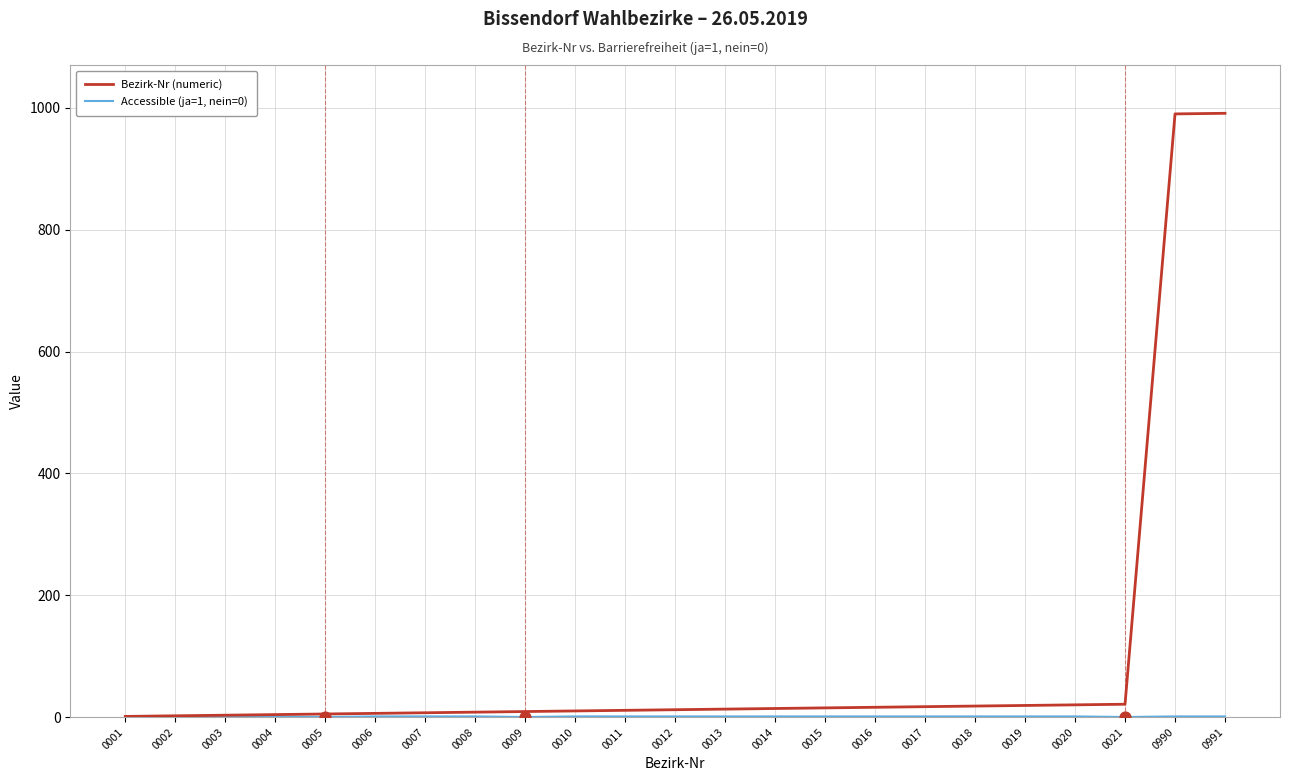

At how many categories does at least one series exceed 923?

2